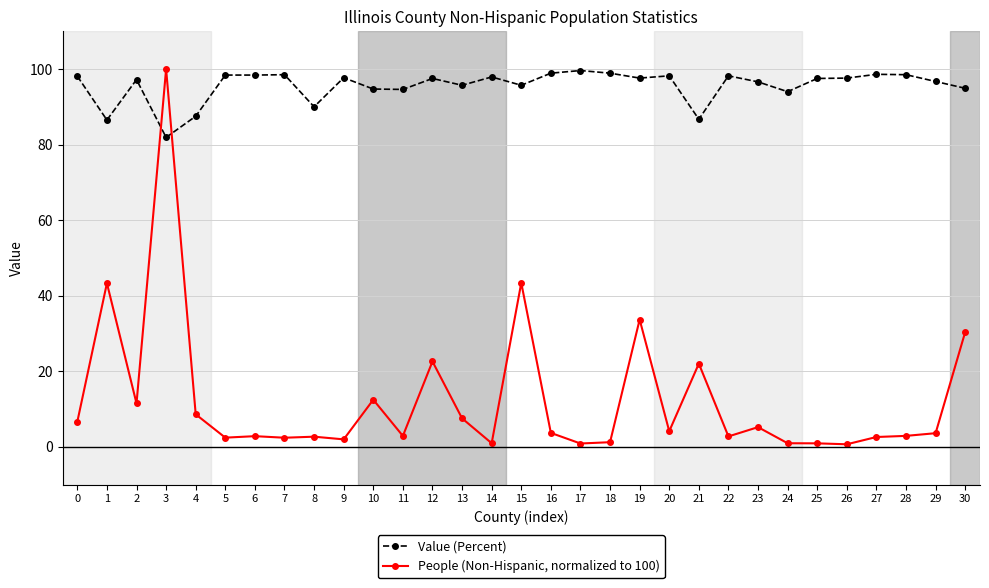

True or false: Value (Percent) and People (Non-Hispanic, normalized to 100) intersect in this chart.

True